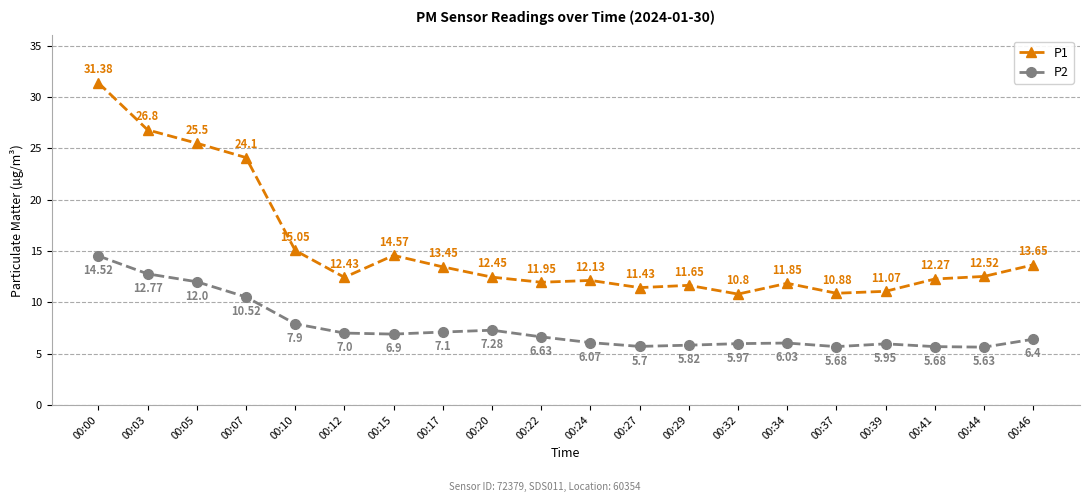

List the series in order of their overall mean, lowest first.

P2, P1